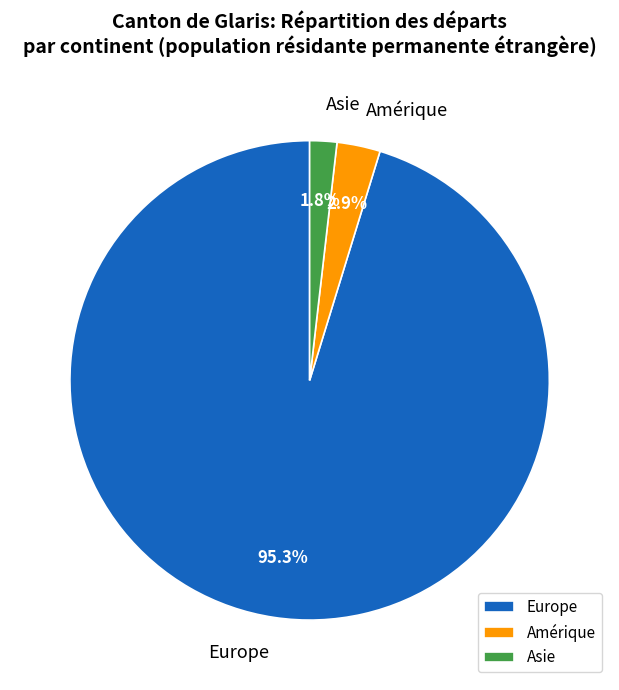

Combined, what portion of the pie is Asie and Europe?

97.1%